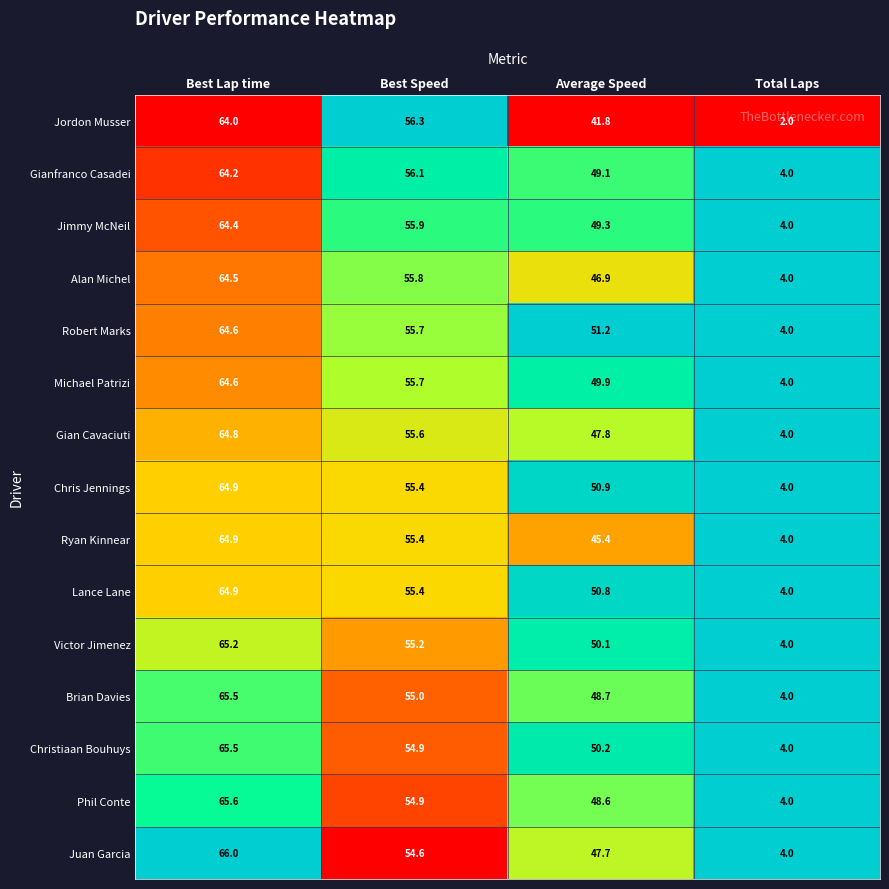

List the labels in order of Jordon Musser value, smallest first.

Total Laps, Average Speed, Best Speed, Best Lap time